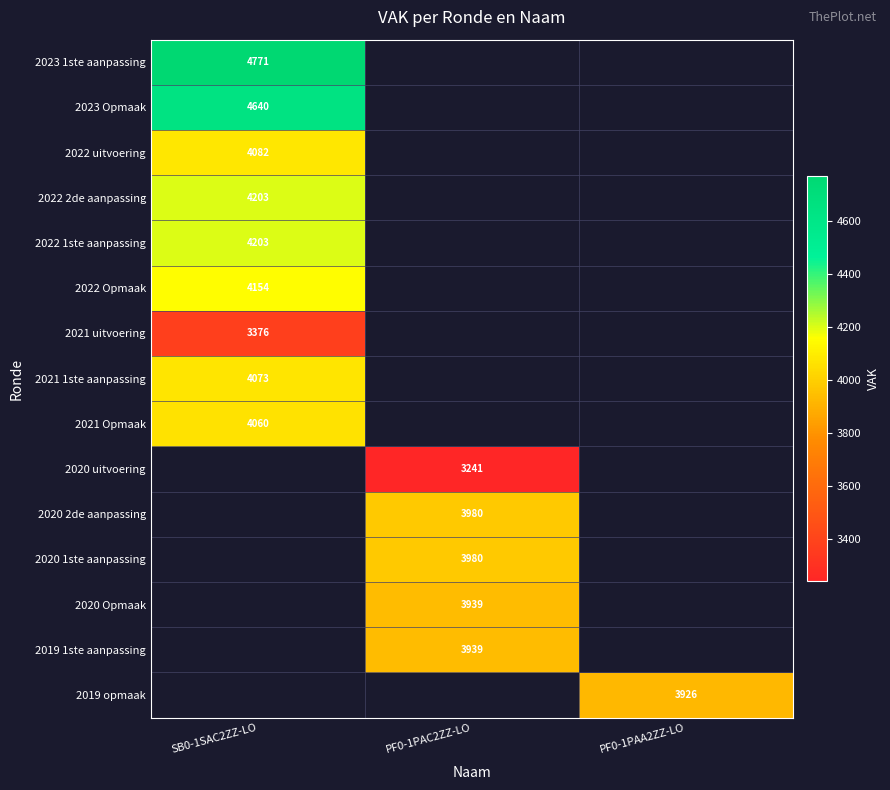

The 2020 Opmaak series shows 2619 at PF0-1PAC2ZZ-LO. True or false?

False